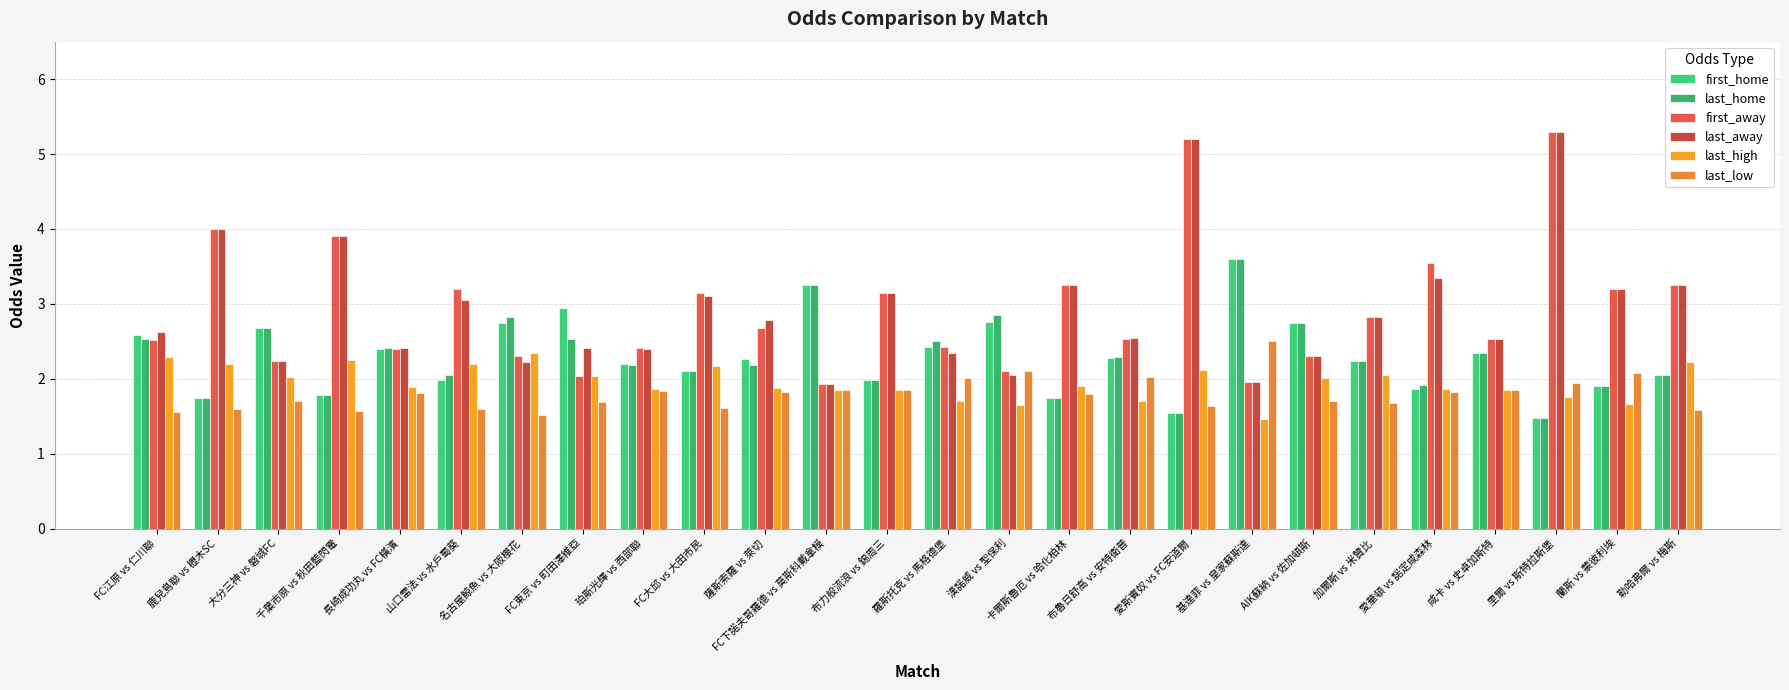

At which category does the chart reach its peak across all series?

里爾 vs 斯特拉斯堡